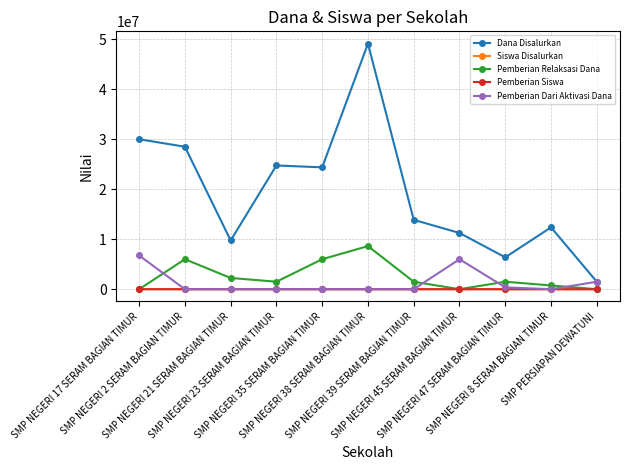

Which series has the largest range (max minus min)?

Dana Disalurkan